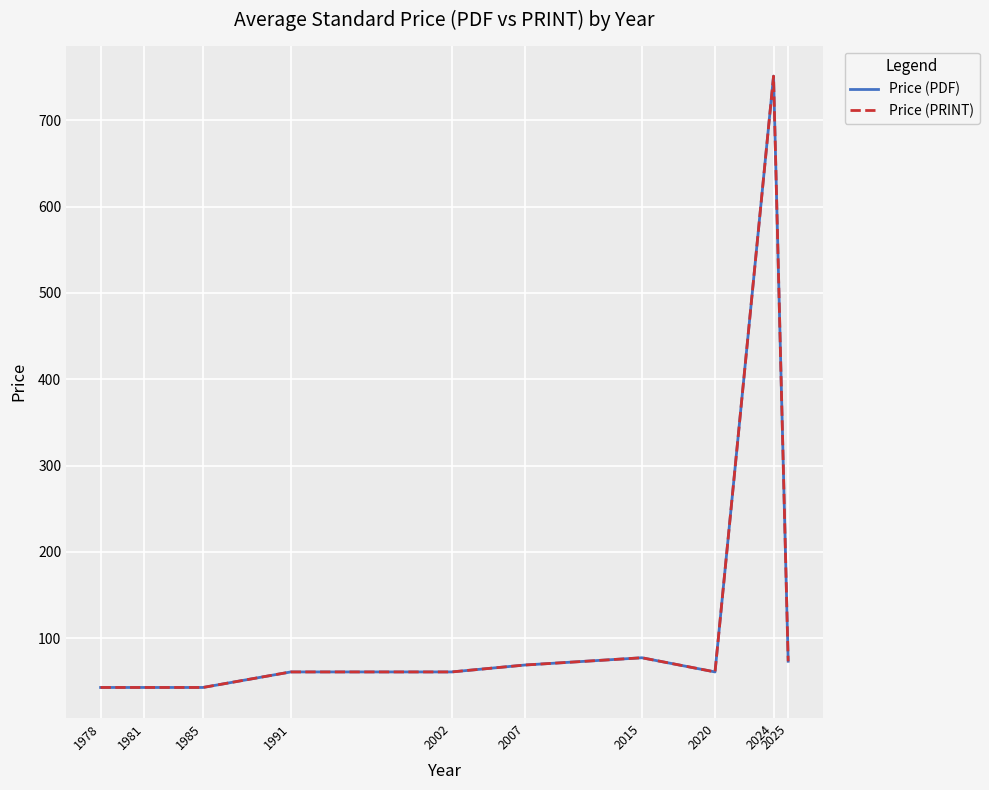

What is the difference between the maximum and minimum values in the Price (PRINT) series?

708.0